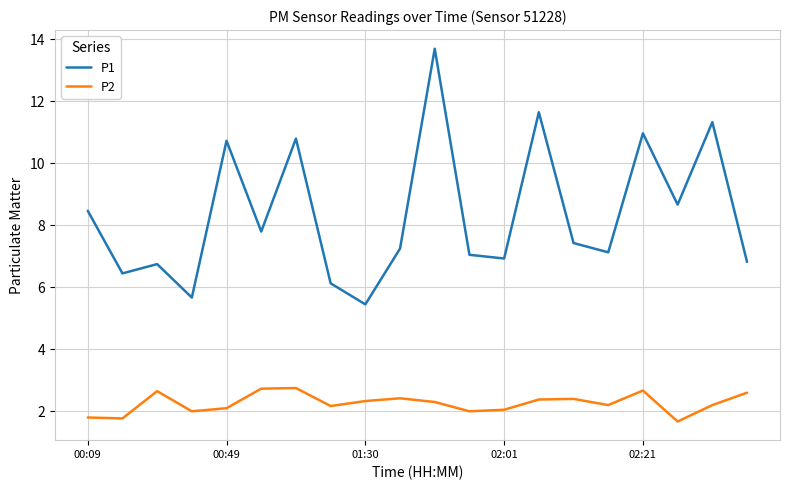

What is the difference between the maximum and second lowest values in the P1 series?

8.0